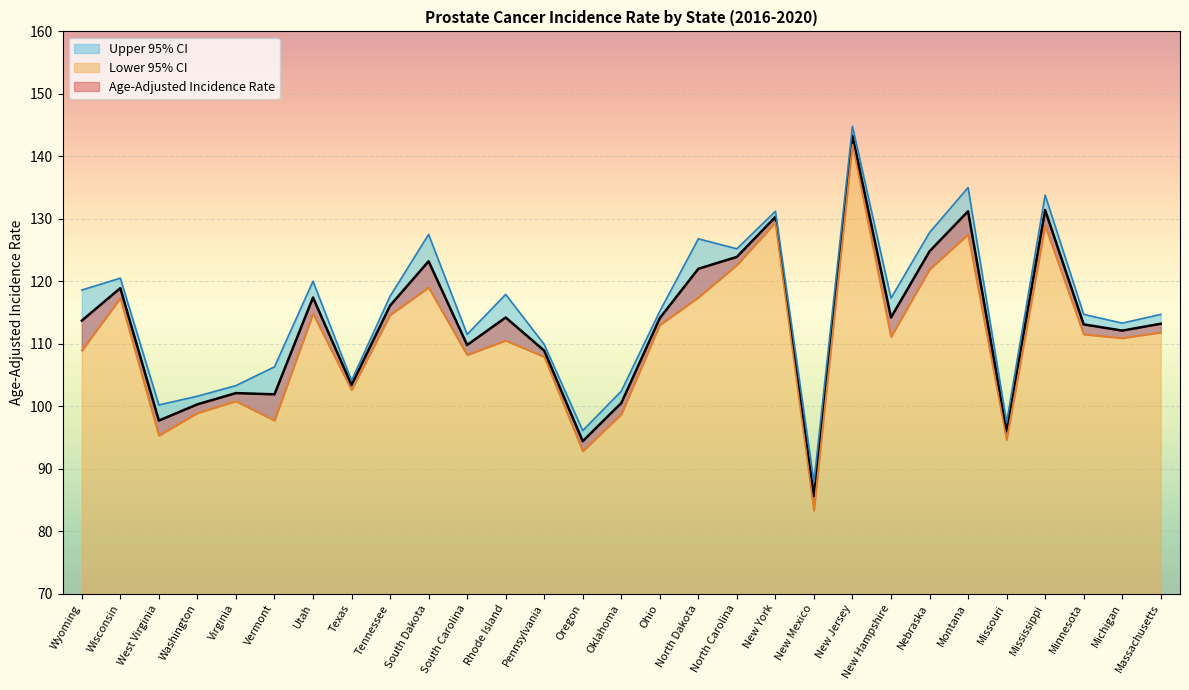

True or false: Upper 95% CI has a value of 144.8 at New Jersey.

True